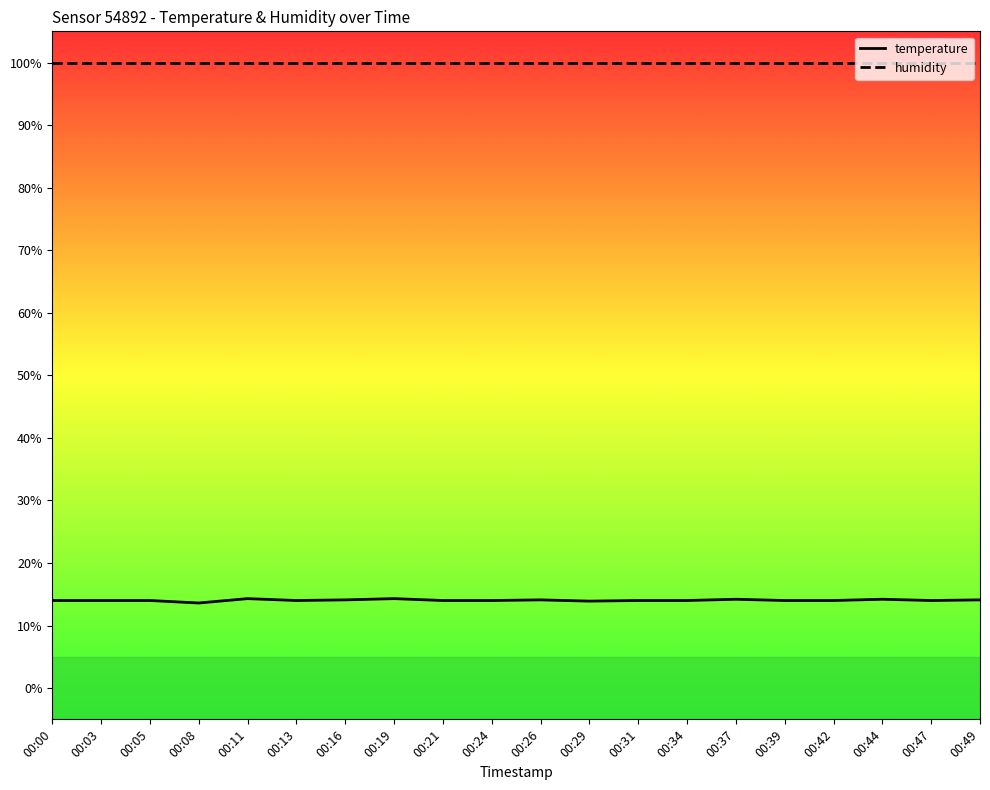

List the series in order of their overall mean, highest first.

humidity, temperature